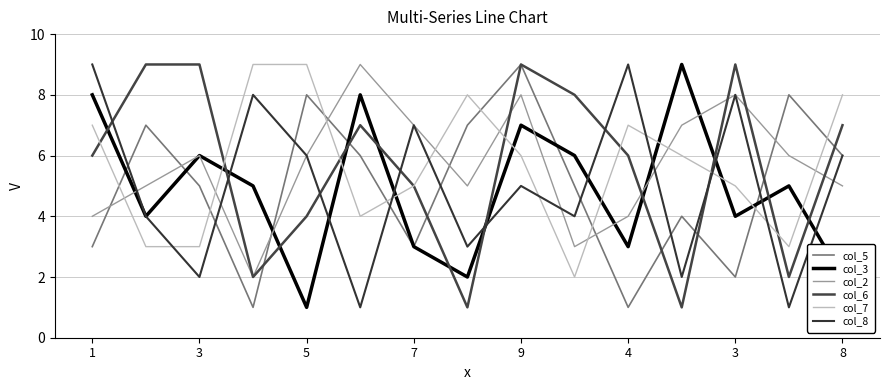

What is the value of the col_2 point at the 14th from the left?

6